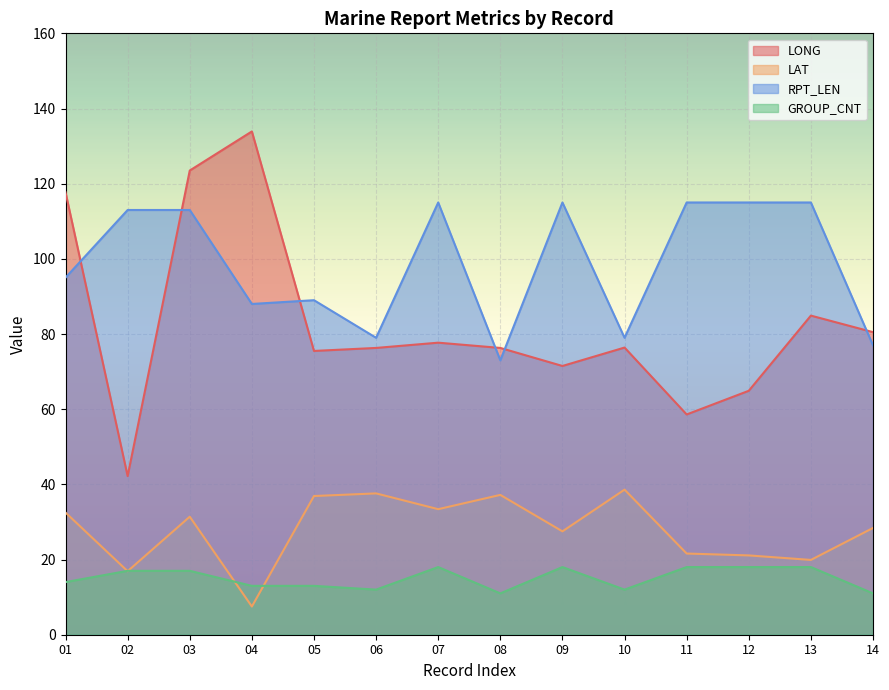

How many categories are shown in the chart?

14